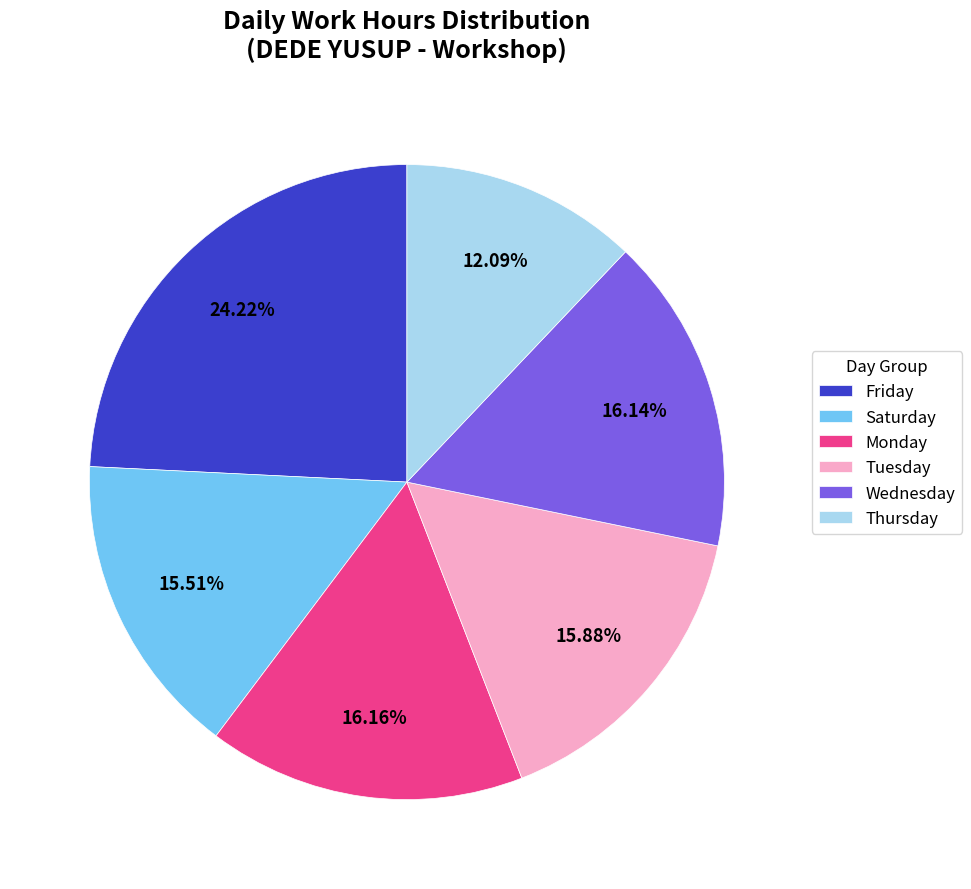

Is there any slice that represents more than half of the pie?

No